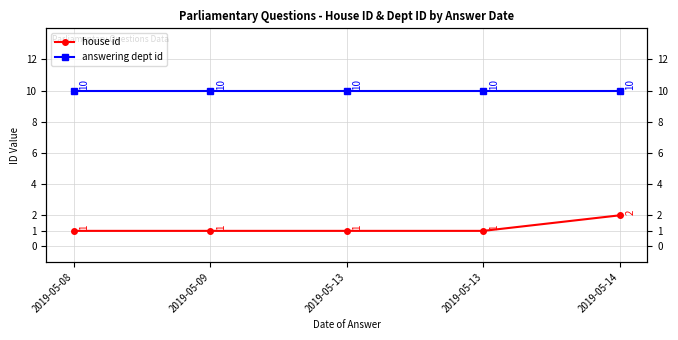

The house id series shows 1 at 2019-05-13. True or false?

True